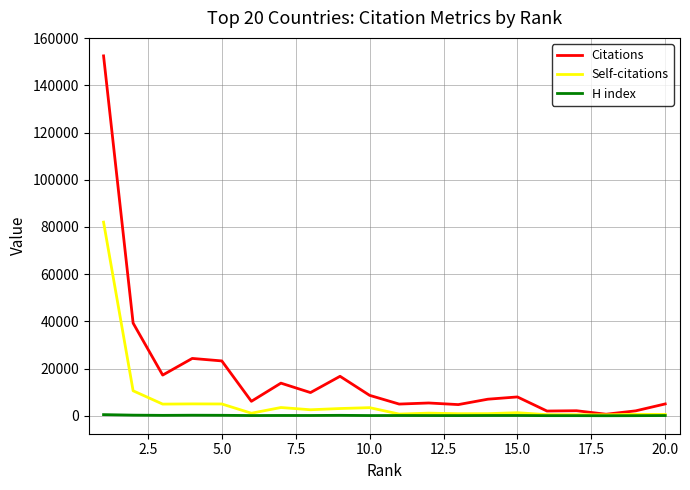

Which series has the widest spread of values?

Citations